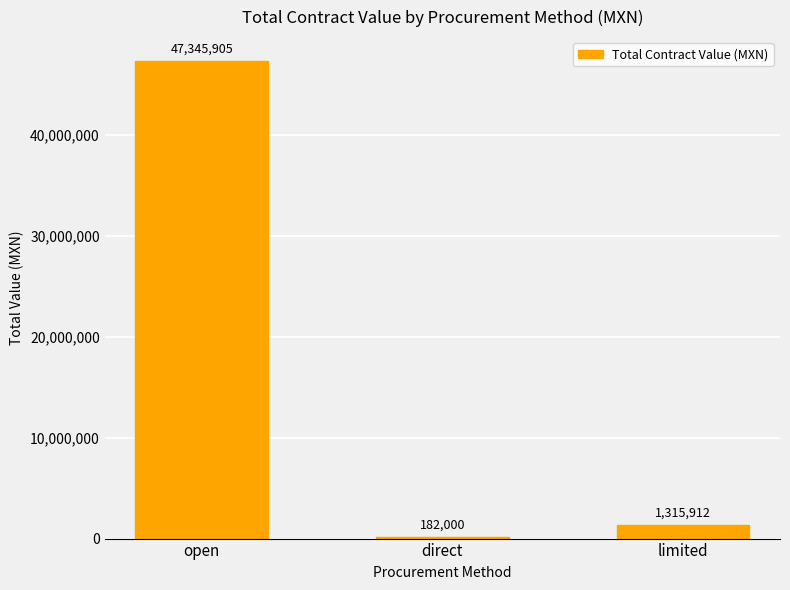

Which label corresponds to the smallest value in the chart?

direct